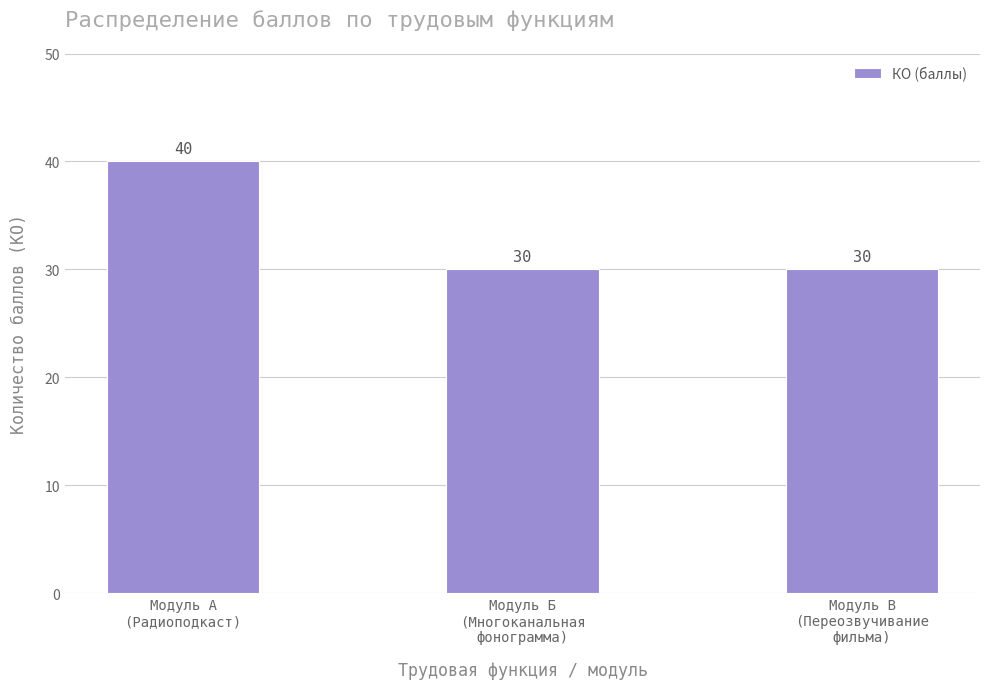

Count the number of categories in the chart.

3